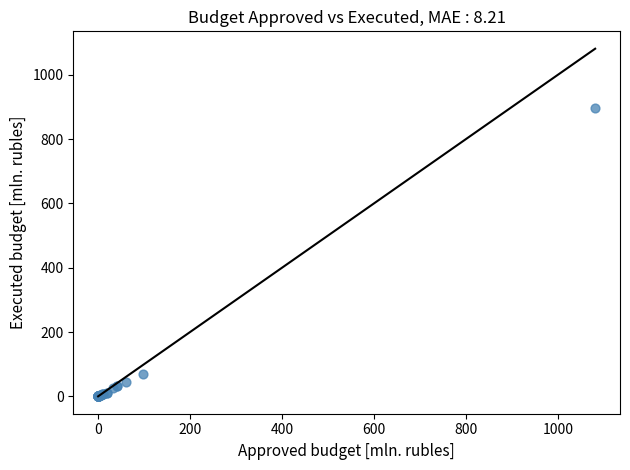

What Y value in the scatter plot is closest to 448?

70.9